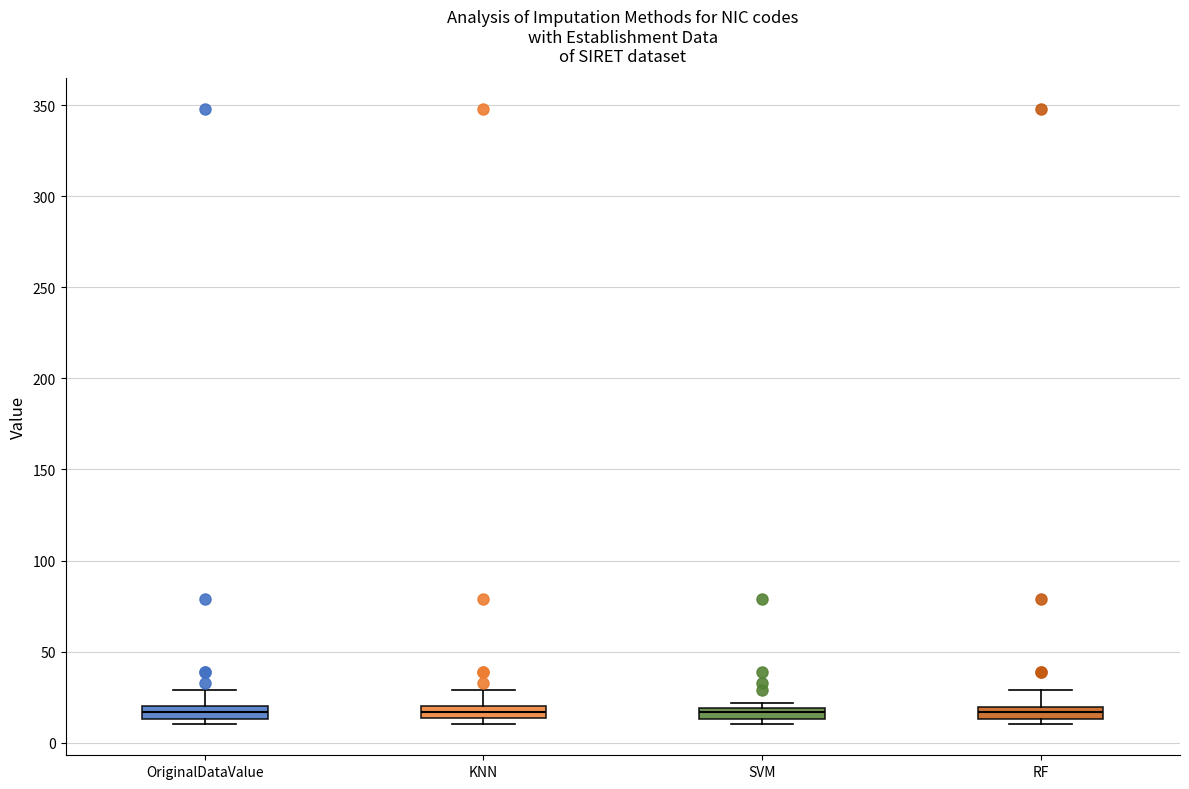

Where is the upper edge of the box for RF on the y-axis? The values are not printed on the chart, so give them approximately, as read against the axis.

20